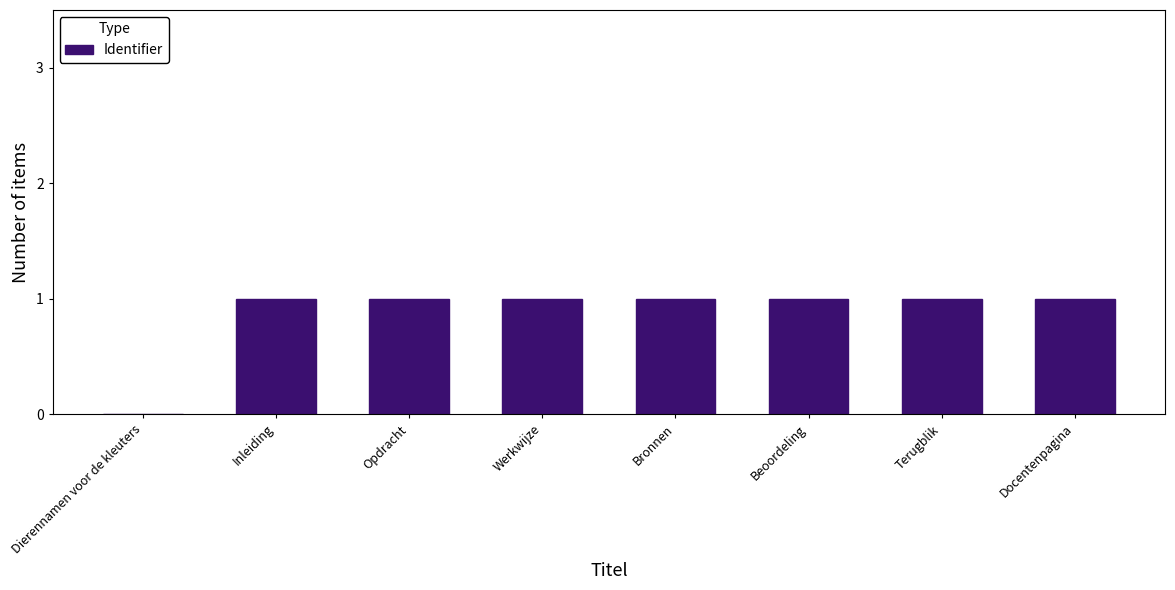

What is the average value?

1